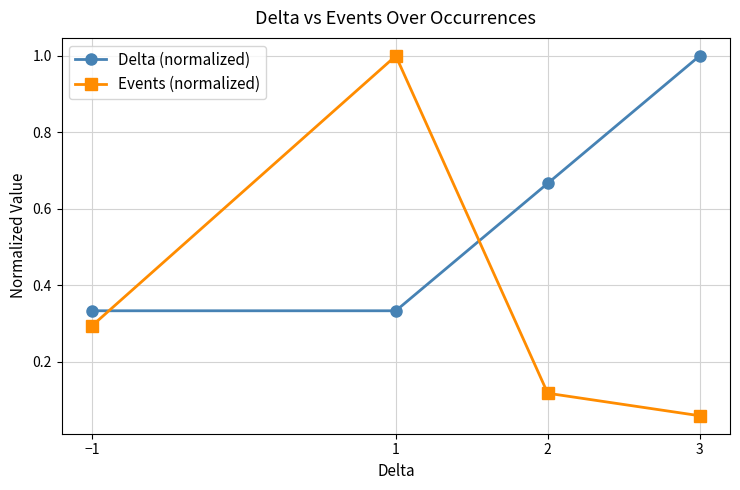

What position from the left is 3?

4